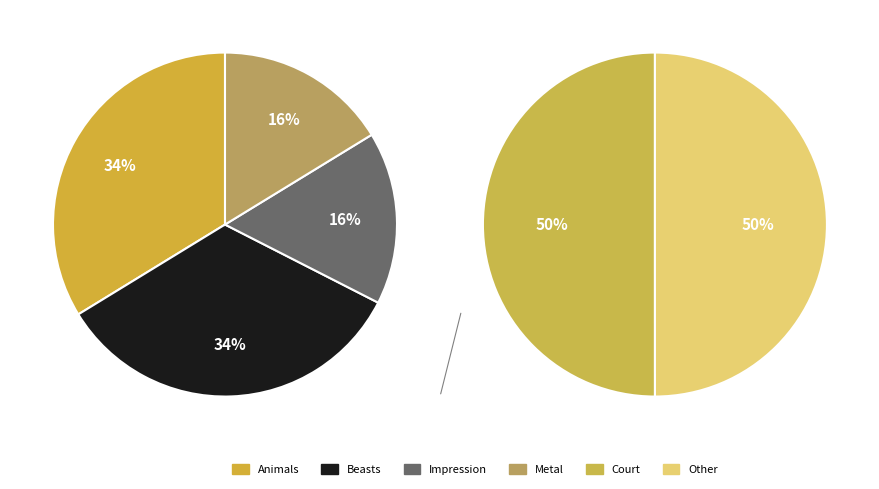

What is the ratio of the value at Court to the value at Animals?

0.5